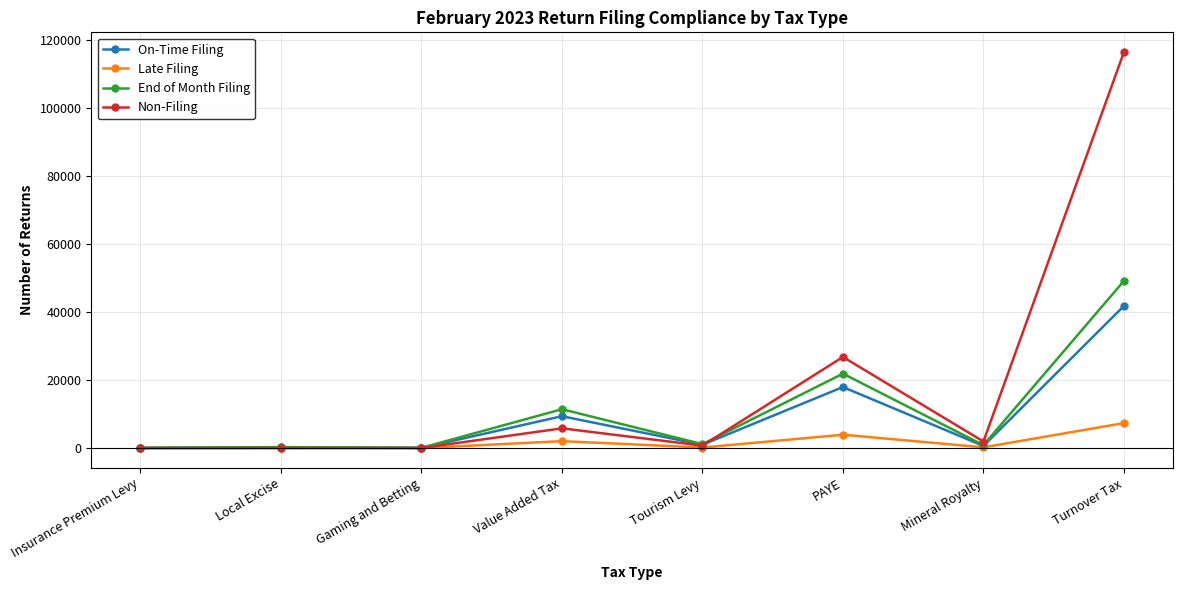

Does the chart have visible grid lines?

Yes